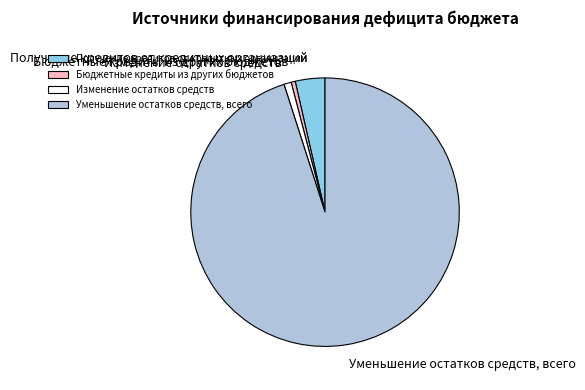

What is the ratio of the value at Уменьшение остатков средств, всего to the value at Бюджетные кредиты из других бюджетов?

192.4